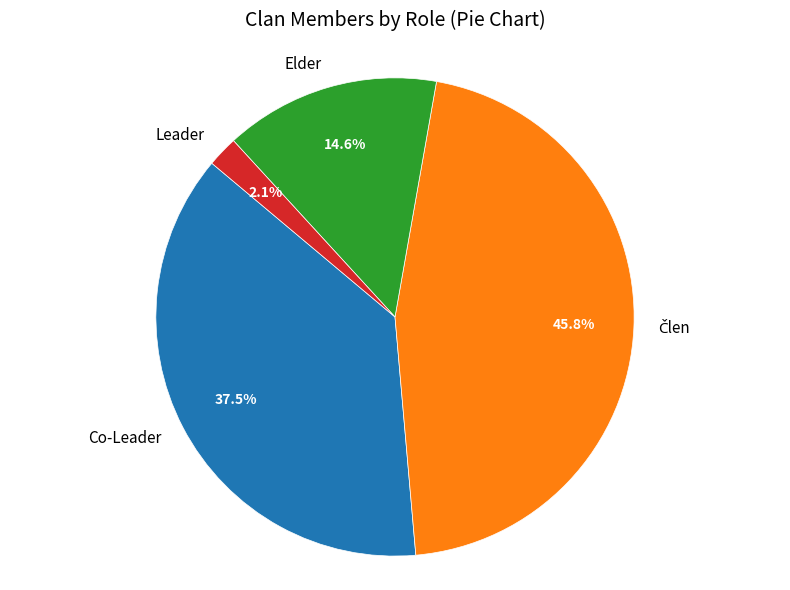

Does Leader represent more than half of the total?

No